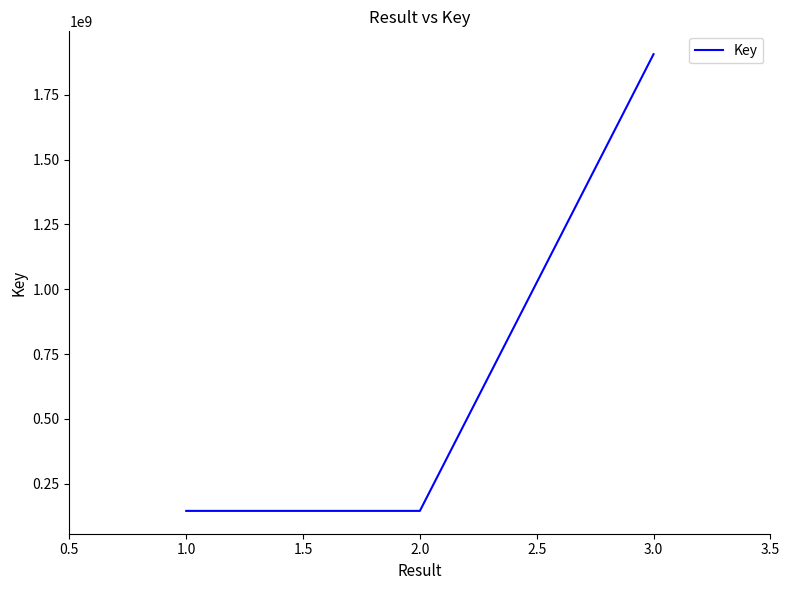

At which category does the chart reach its peak across all series?

3.0